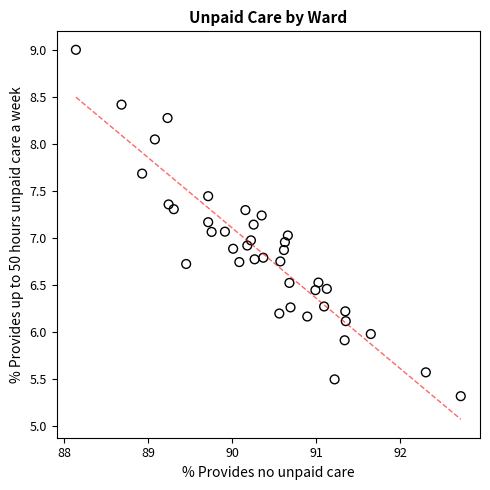

What is the range of Y values (max minus min)?

3.7